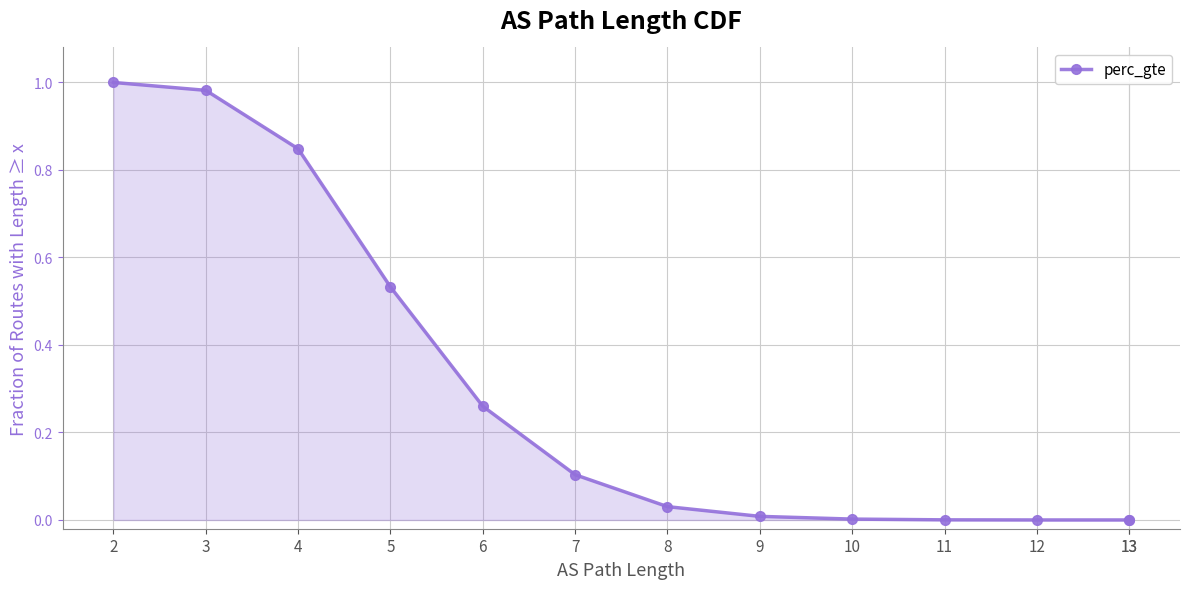

At which label is the value closest to 0?

13